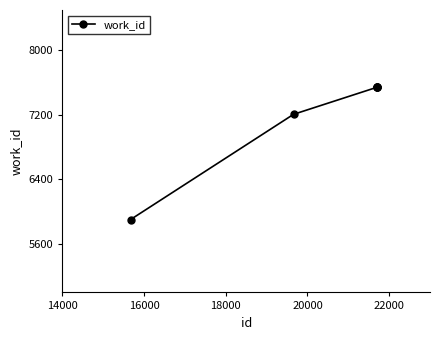

Reading left to right, what are all the values shown in this chart?

5903	7207	7542	7542	7542	7542